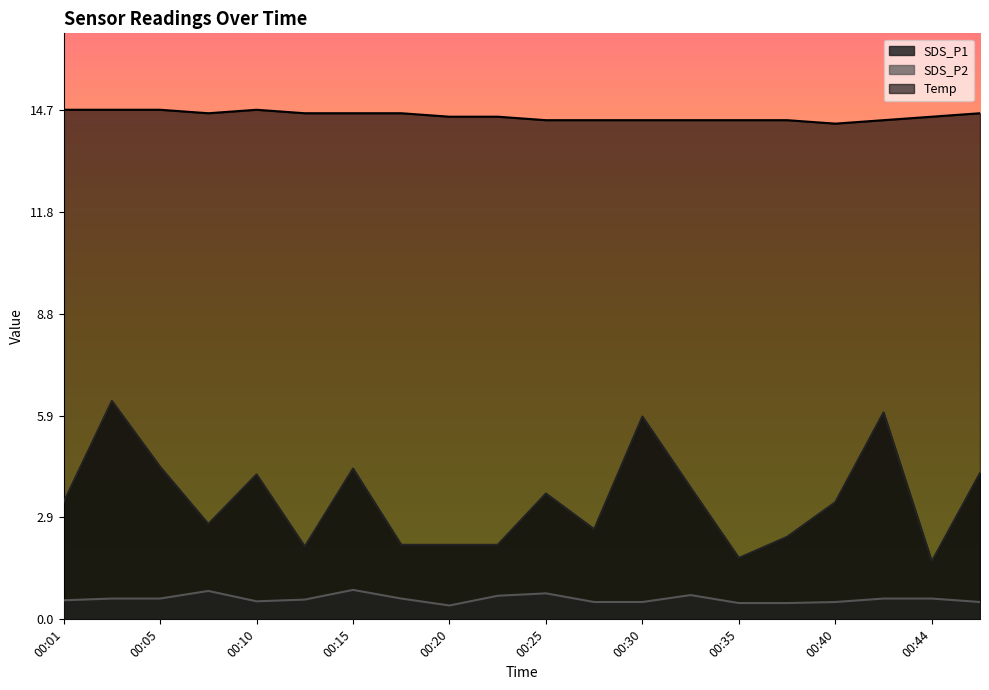

Is it true that SDS_P1 equals 1.0 at 00:20?

False